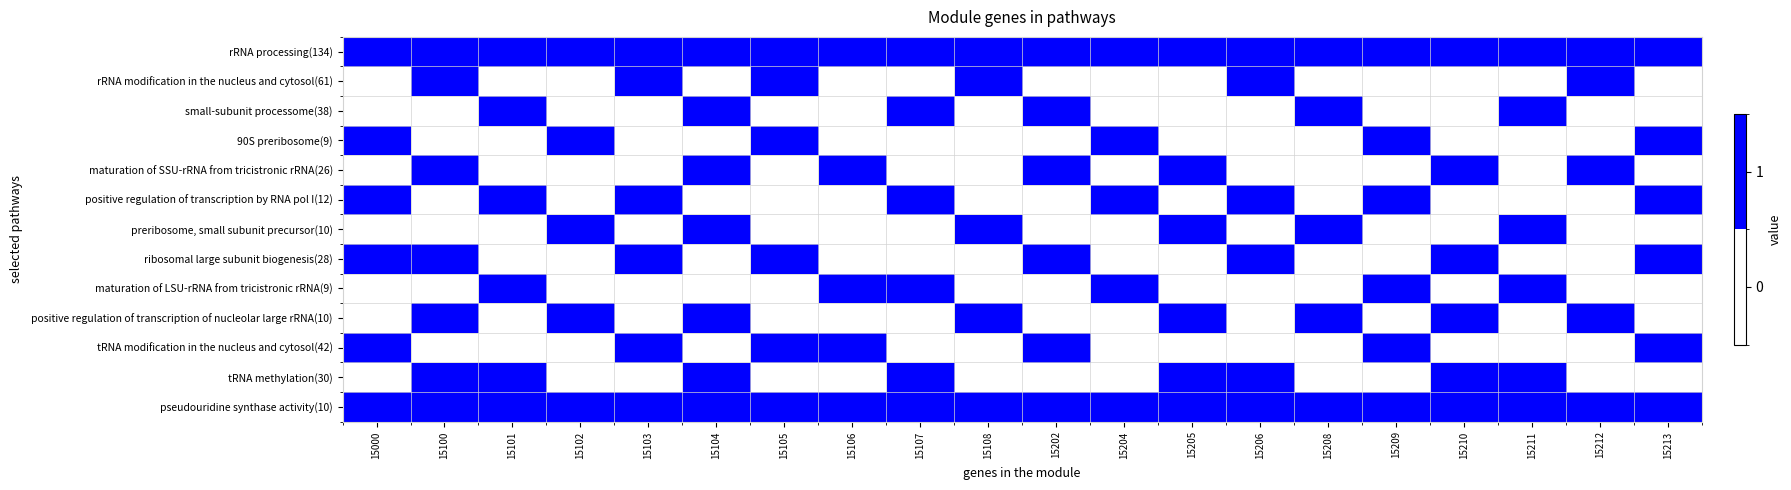

Which category has the highest value across all series?

15000